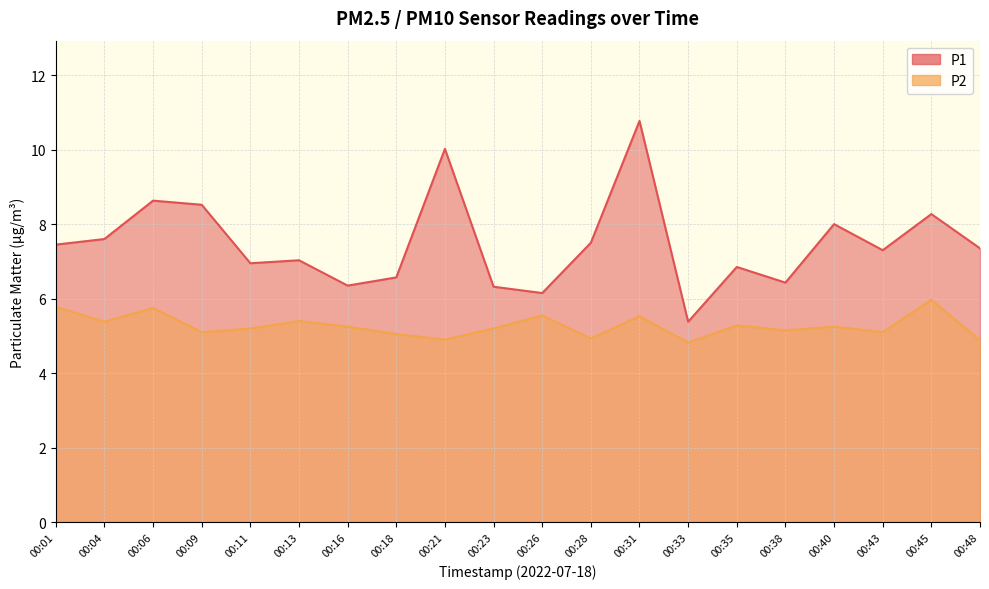

What is the average value of the P1 series?

7.5